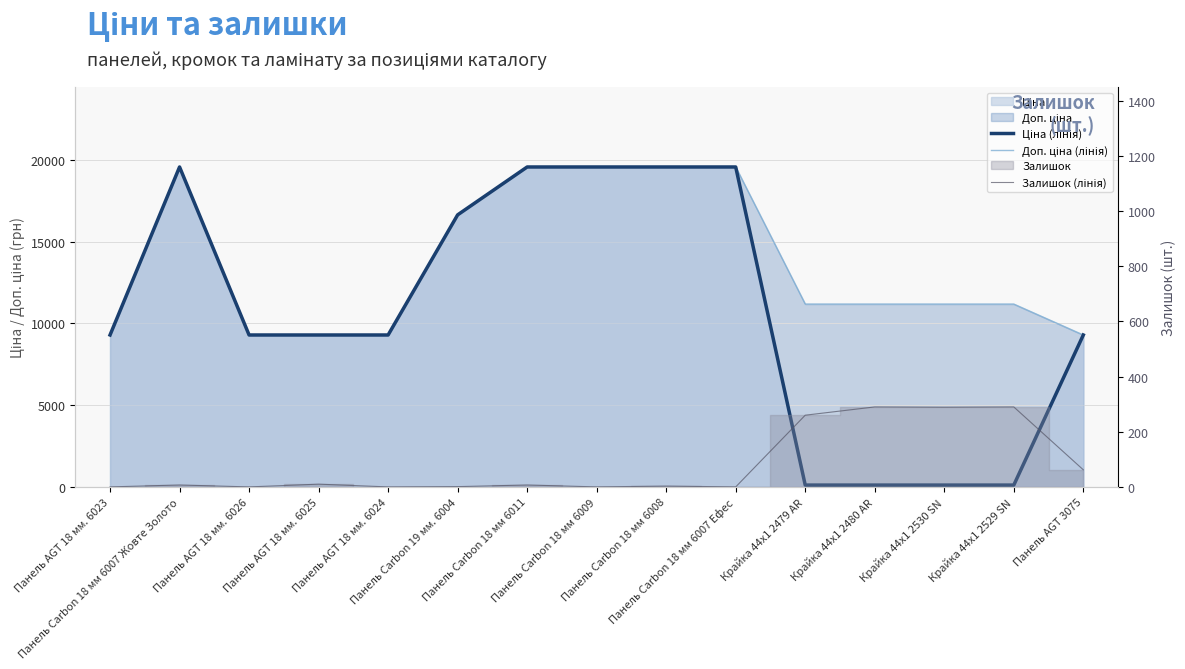

Reading left to right, list all the values displayed in this chart.

Ціна (лінія): Панель AGT 18 мм. 6023=9290.5	Панель Carbon 18 мм 6007 Жовте Золото=19564.9	Панель AGT 18 мм. 6026=9290.5	Панель AGT 18 мм. 6025=9290.5	Панель AGT 18 мм. 6024=9290.5	Панель Carbon 19 мм. 6004=16636.8	Панель Carbon 18 мм 6011=19564.9	Панель Carbon 18 мм 6009=19564.9	Панель Carbon 18 мм 6008=19564.9	Панель Carbon 18 мм 6007 Ефес=19564.9	Крайка 44x1 2479 AR=111.8	Крайка 44x1 2480 AR=111.8	Крайка 44x1 2530 SN=111.8	Крайка 44x1 2529 SN=111.8	Панель AGT 3075=9290.5
Доп. ціна (лінія): Панель AGT 18 мм. 6023=9290.5	Панель Carbon 18 мм 6007 Жовте Золото=19564.9	Панель AGT 18 мм. 6026=9290.5	Панель AGT 18 мм. 6025=9290.5	Панель AGT 18 мм. 6024=9290.5	Панель Carbon 19 мм. 6004=16636.8	Панель Carbon 18 мм 6011=19564.9	Панель Carbon 18 мм 6009=19564.9	Панель Carbon 18 мм 6008=19564.9	Панель Carbon 18 мм 6007 Ефес=19564.9	Крайка 44x1 2479 AR=11182.0	Крайка 44x1 2480 AR=11182.0	Крайка 44x1 2530 SN=11182.0	Крайка 44x1 2529 SN=11182.0	Панель AGT 3075=9290.5
Залишок (лінія): Панель AGT 18 мм. 6023=0.0	Панель Carbon 18 мм 6007 Жовте Золото=7.0	Панель AGT 18 мм. 6026=0.0	Панель AGT 18 мм. 6025=10.0	Панель AGT 18 мм. 6024=0.0	Панель Carbon 19 мм. 6004=1.0	Панель Carbon 18 мм 6011=7.0	Панель Carbon 18 мм 6009=0.0	Панель Carbon 18 мм 6008=3.0	Панель Carbon 18 мм 6007 Ефес=0.0	Крайка 44x1 2479 AR=260.0	Крайка 44x1 2480 AR=290.0	Крайка 44x1 2530 SN=289.0	Крайка 44x1 2529 SN=290.0	Панель AGT 3075=62.0